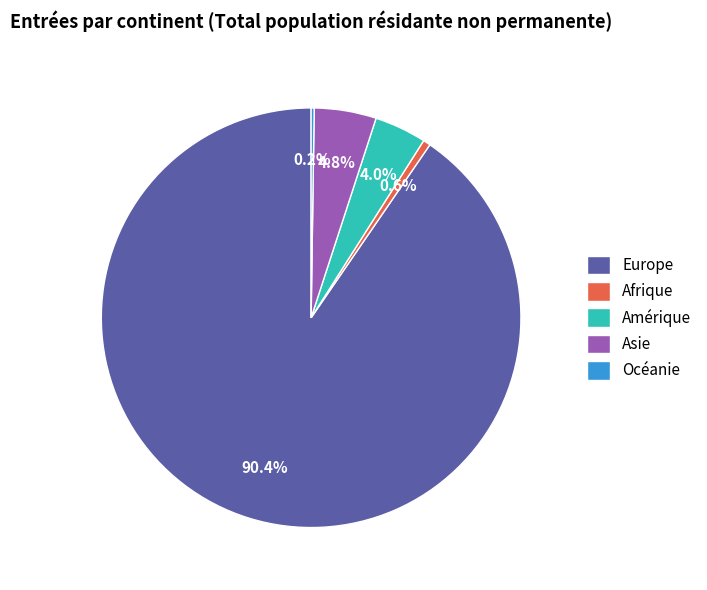

How much of the chart is everything except Afrique?

99.4%